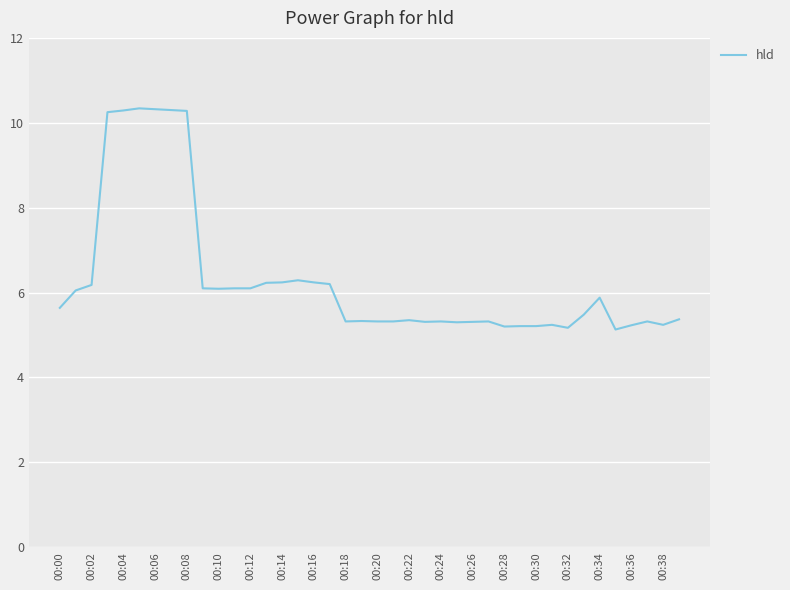

What is the greatest value displayed?

10.3